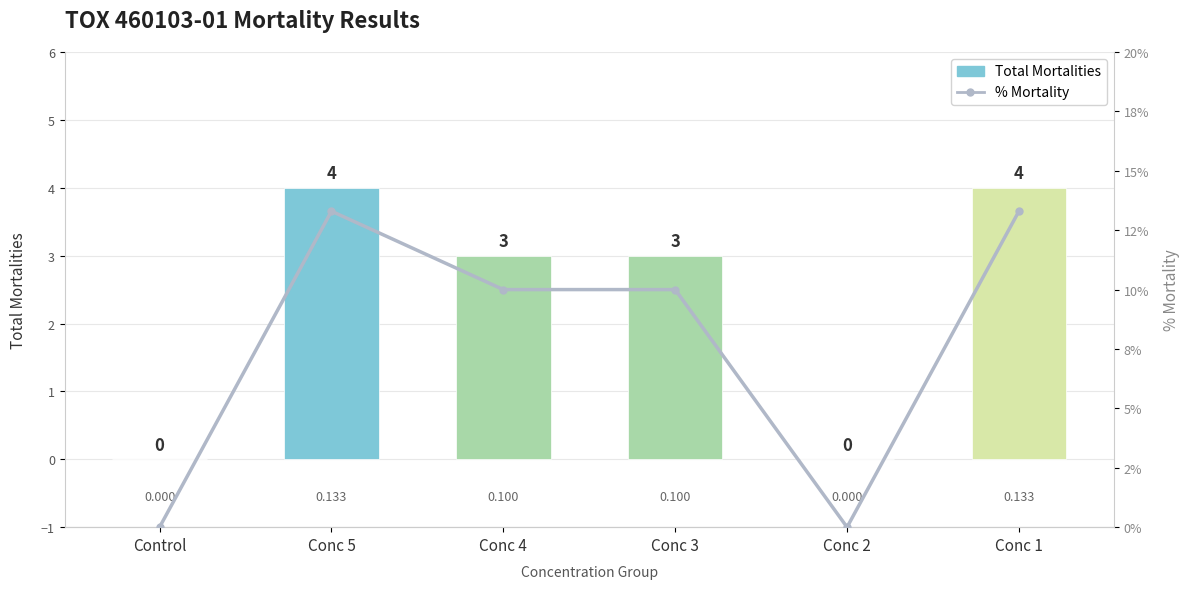

At which category is the sum across all series the highest?

Conc 5